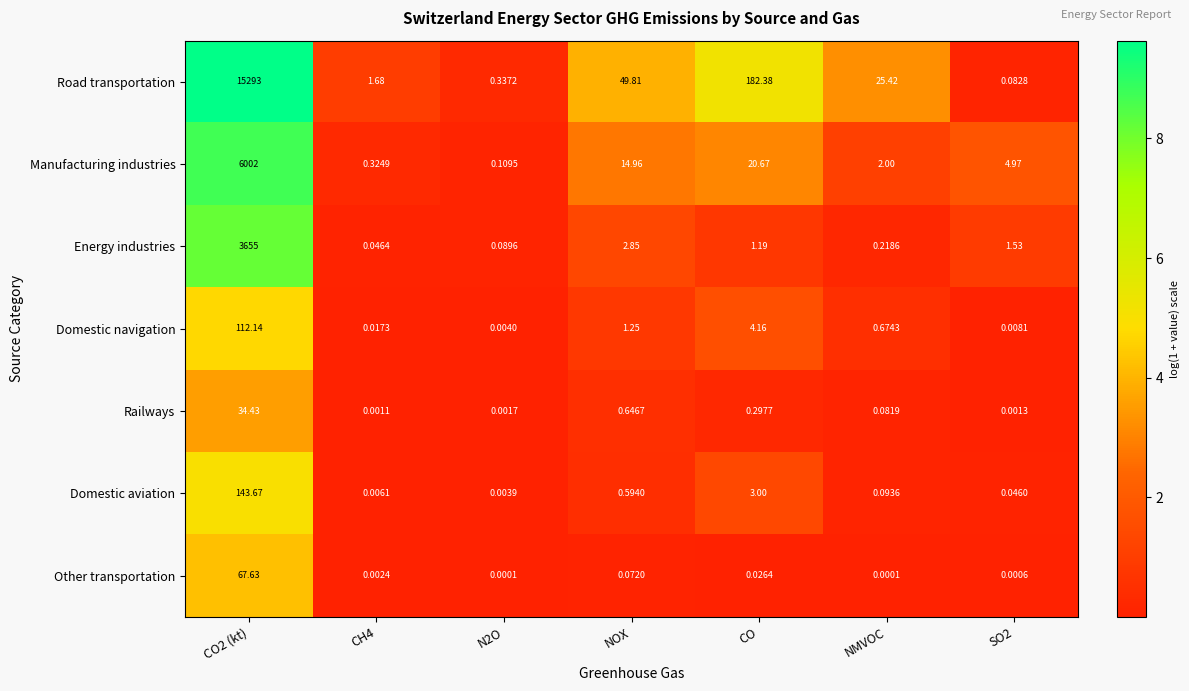

Which series changed the most between CH4 and NMVOC?

Road transportation